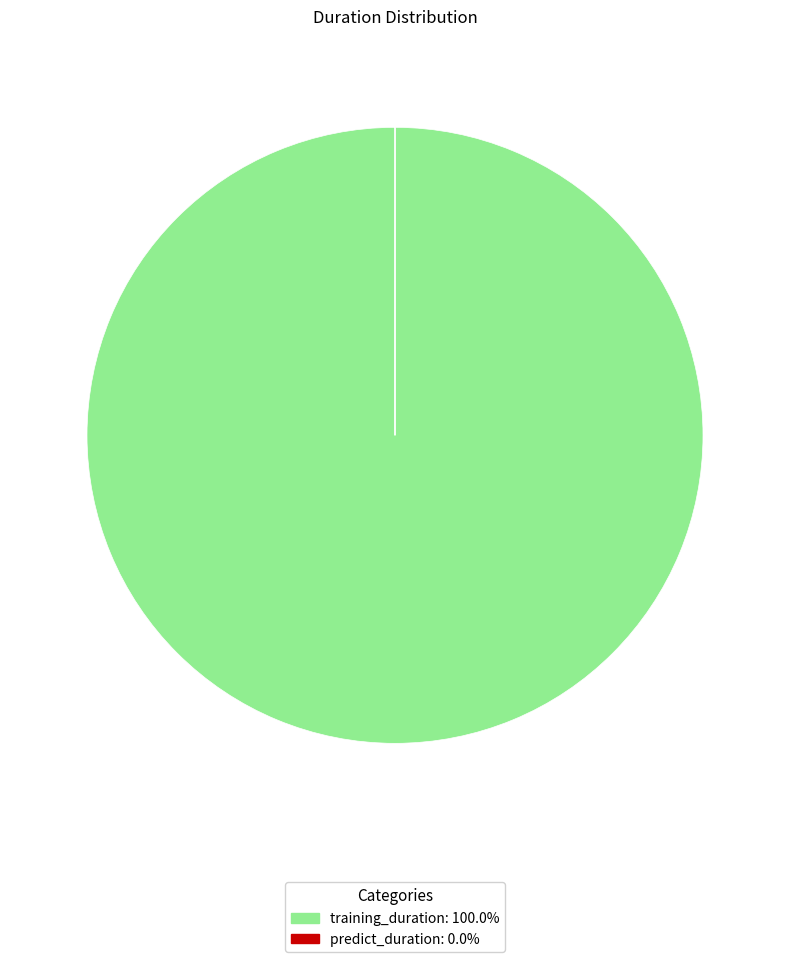

Does any single category account for the majority?

Yes